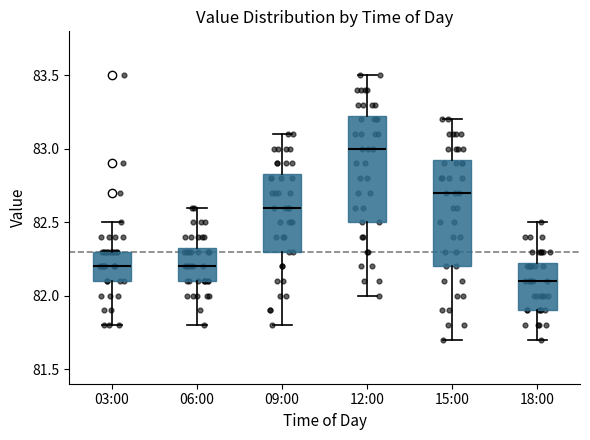

Reading left to right, transcribe this box plot: for each box, give where its median line is, the range the box spans, and where its two whiskers end, as read against the y-axis. The values are not printed on the chart, so give them approximately, as read against the axis.

03:00: median 82.20, box 82.10 to 82.30, whiskers 81.80 to 82.50
06:00: median 82.20, box 82.10 to 82.35, whiskers 81.80 to 82.60
09:00: median 82.60, box 82.30 to 82.85, whiskers 81.80 to 83.10
12:00: median 83.00, box 82.50 to 83.25, whiskers 82.00 to 83.50
15:00: median 82.70, box 82.20 to 82.95, whiskers 81.70 to 83.20
18:00: median 82.10, box 81.90 to 82.25, whiskers 81.70 to 82.50